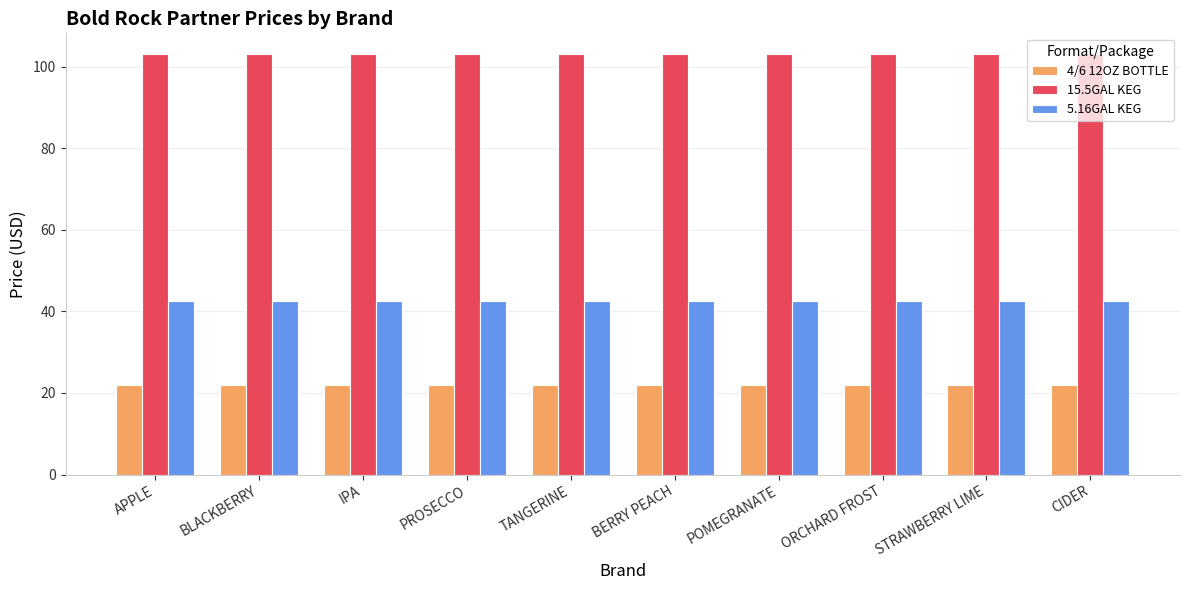

List the series in order of their overall mean, lowest first.

4/6 12OZ BOTTLE, 5.16GAL KEG, 15.5GAL KEG